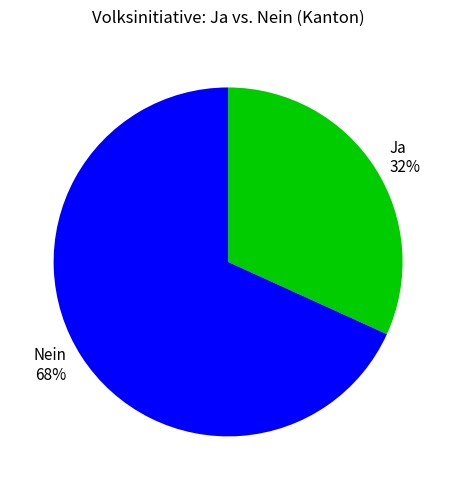

What is the ratio of the value at Ja to the value at Nein?

0.5